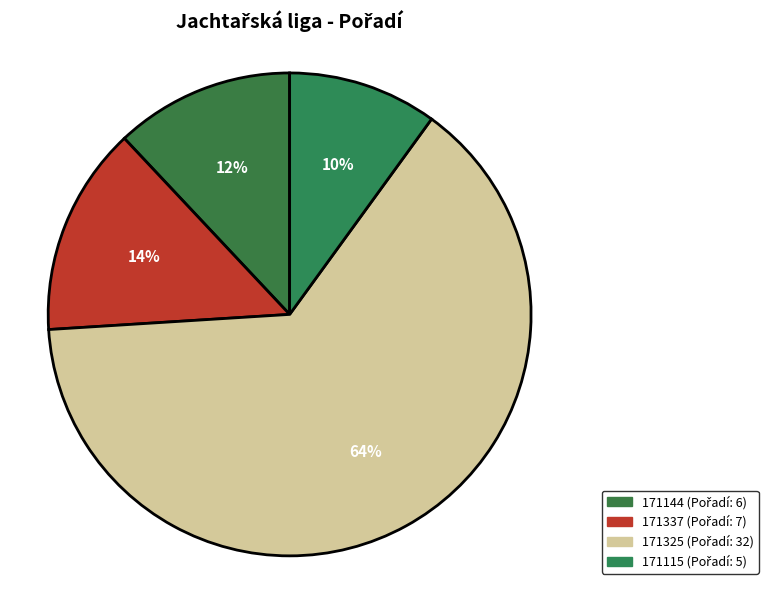

What is the largest slice in the pie chart?

171325